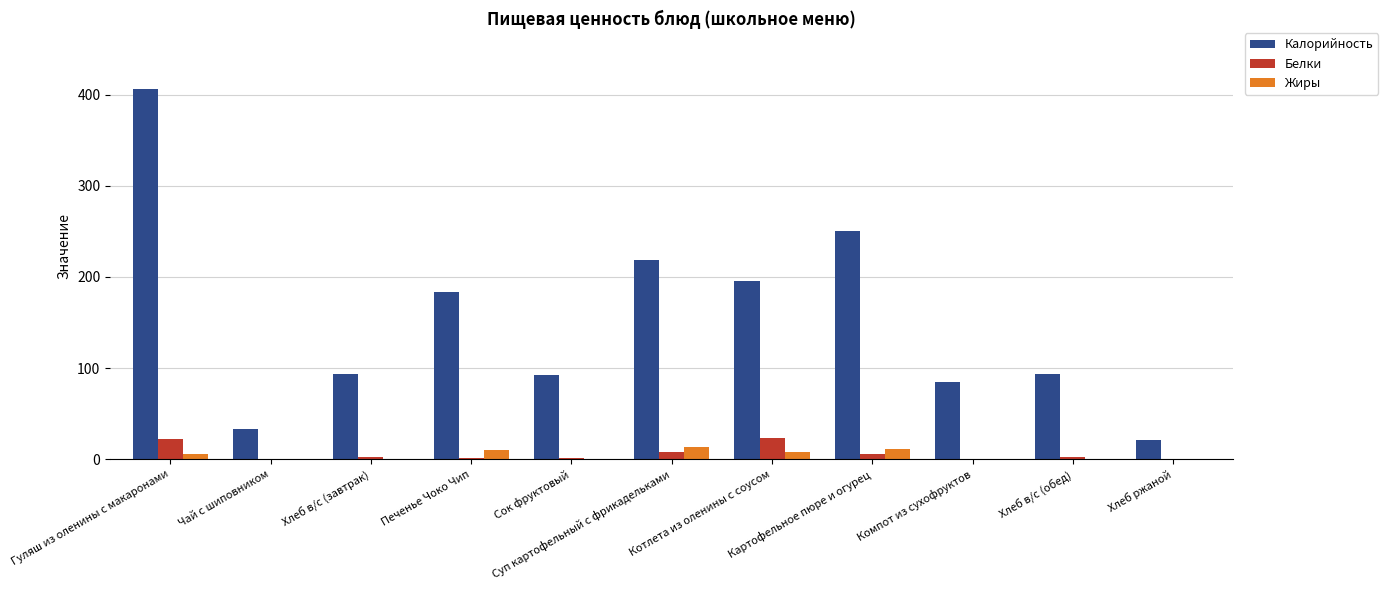

What is the sum of all Калорийность values?

1672.6